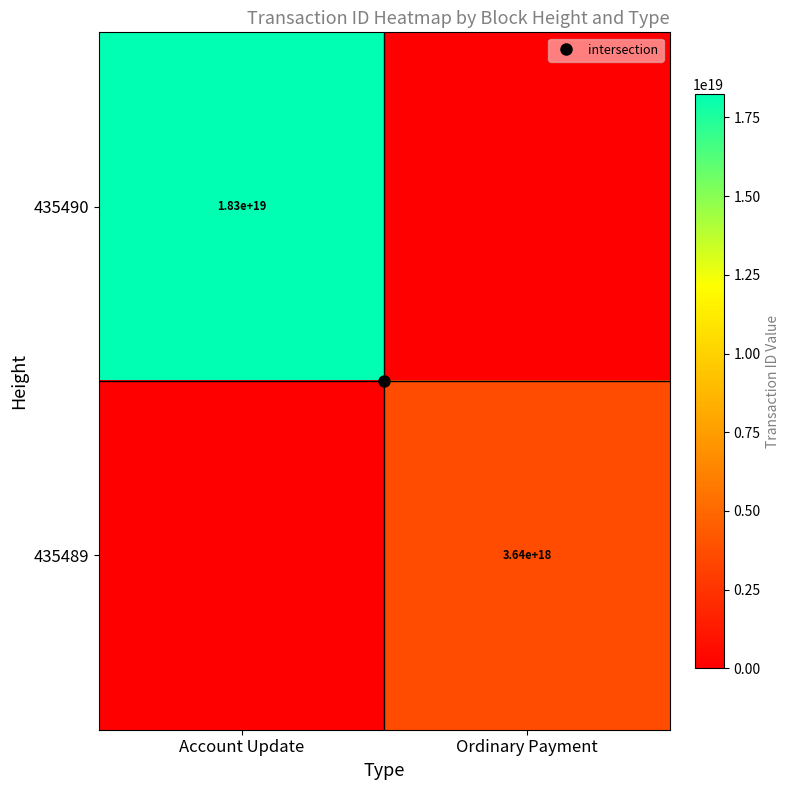

At Ordinary Payment, list the series in order from smallest to largest.

435490, 435489